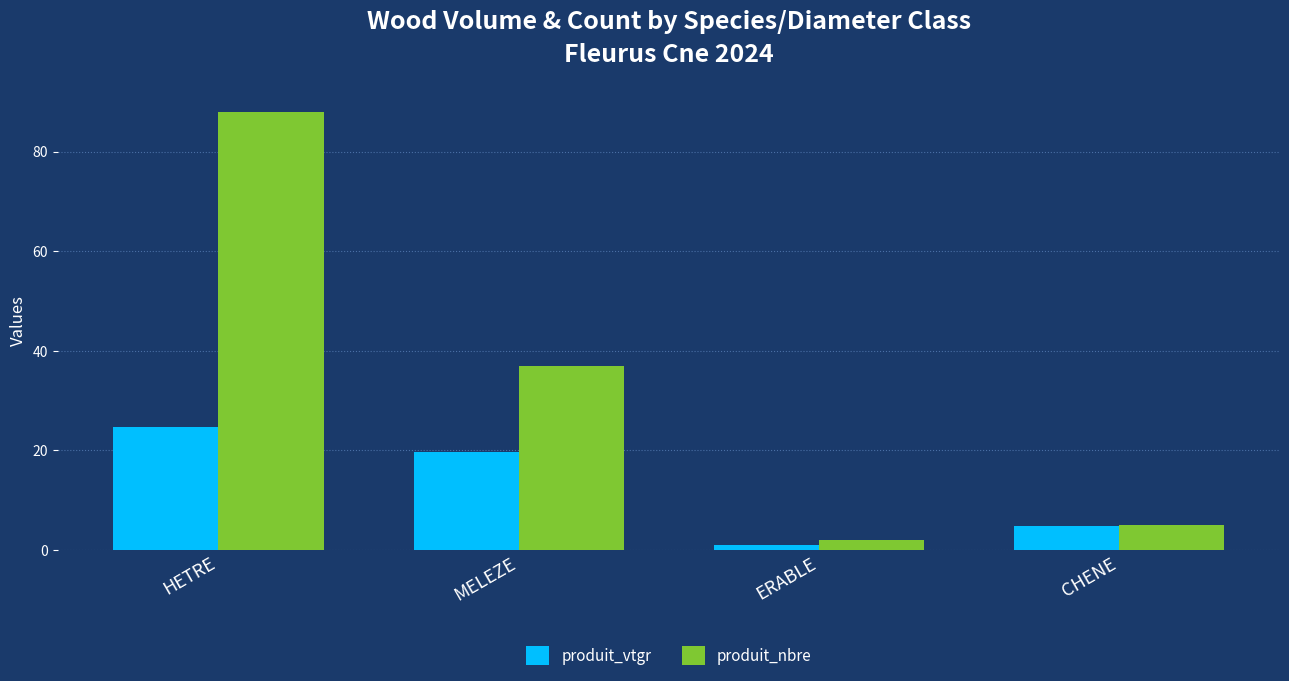

The value of produit_nbre at HETRE is 156.0. True or false?

False